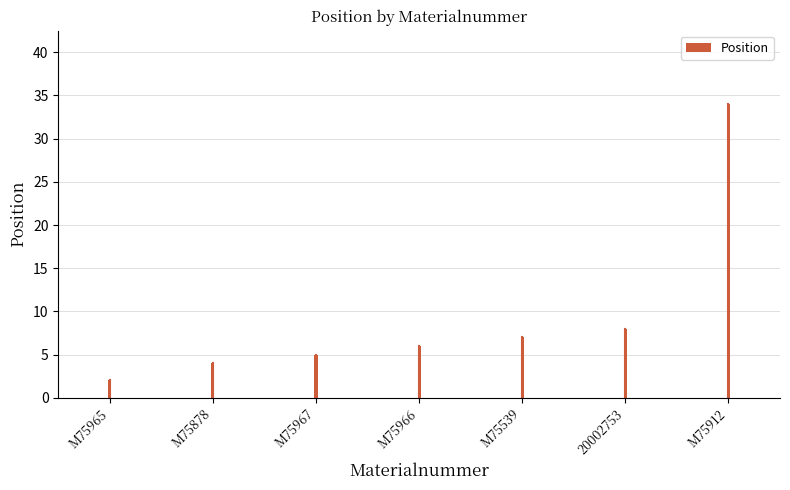

What is the change in value from M75539 to 20002753?

+1